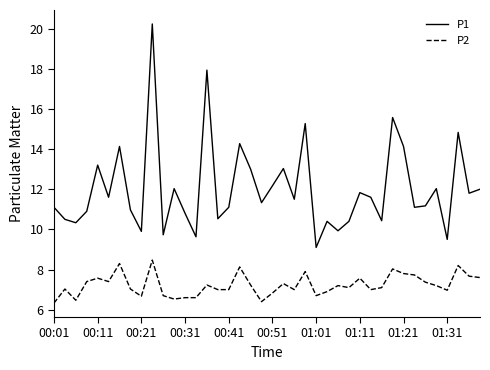

What is the minimum value for P2?

6.3